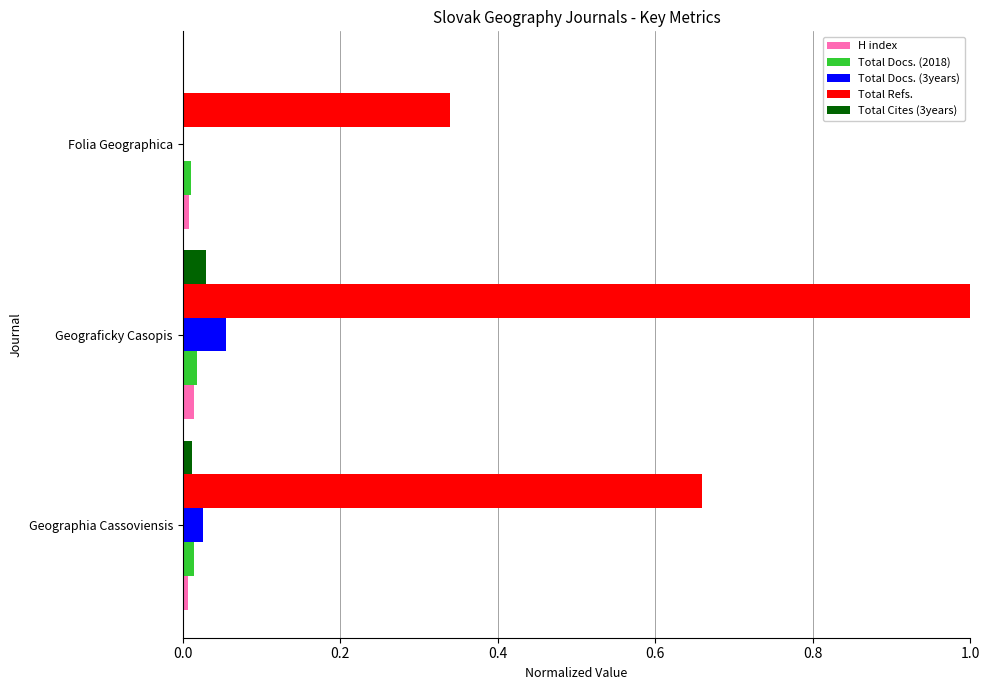

Is it true that Total Docs. (2018) equals 0.0 at Folia Geographica?

True